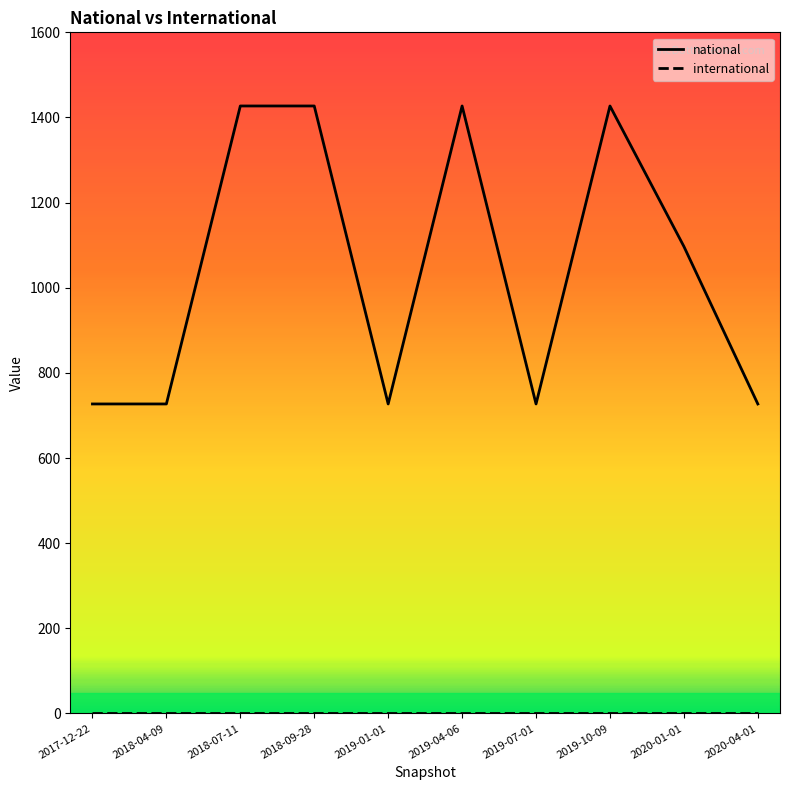

The value of national at 2017-12-22 is 727. True or false?

True